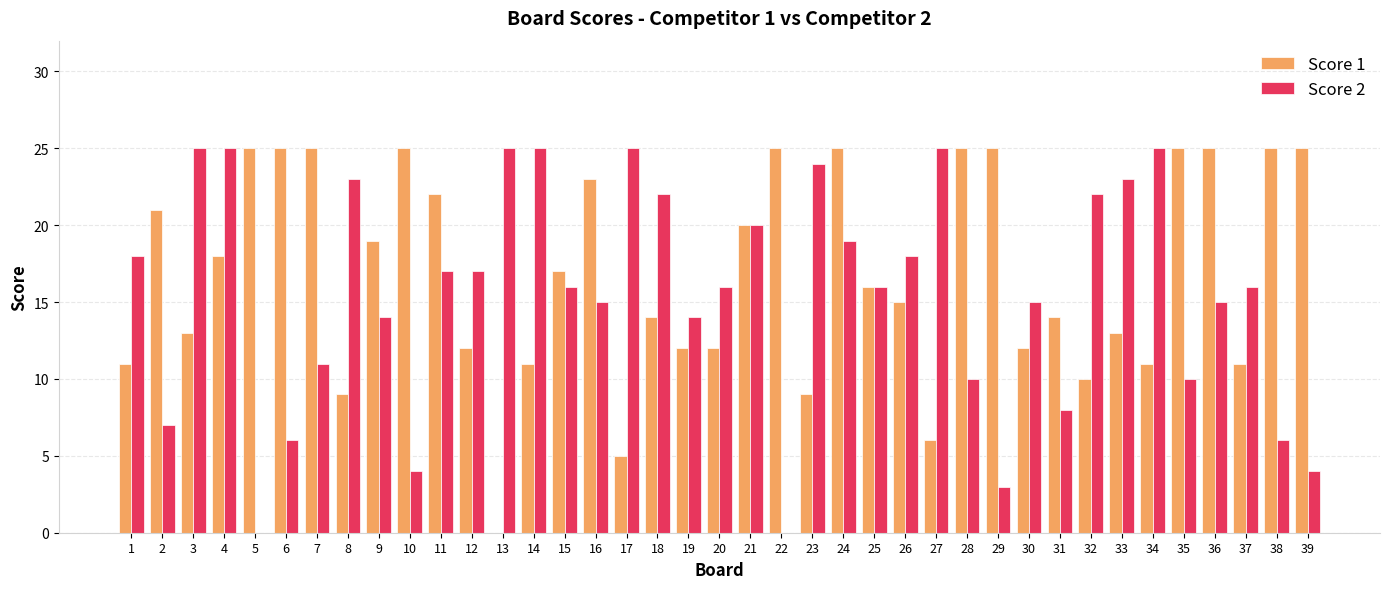

Read the Score 2 value at 8, to the nearest 5.

25